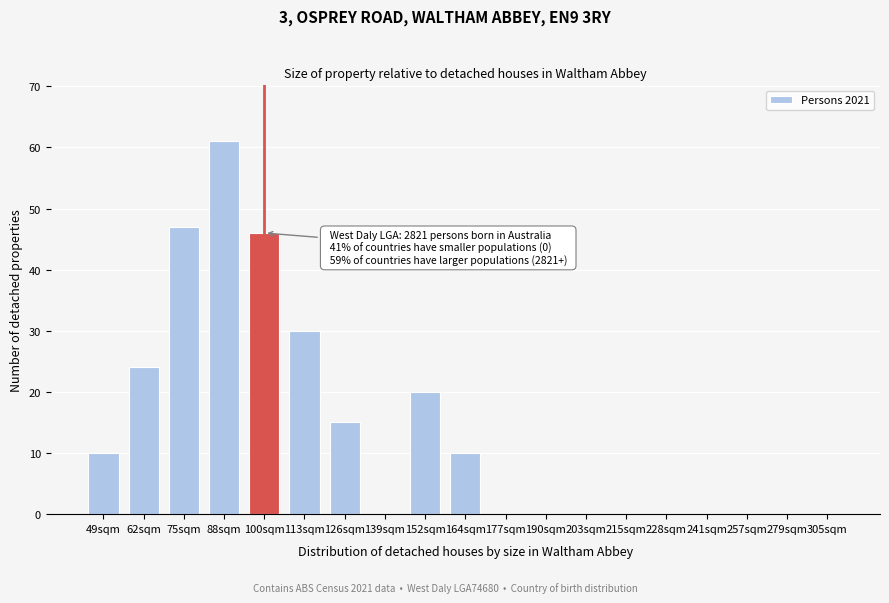

Reading left to right, what are all the values shown in this chart?

49sqm=10	62sqm=24	75sqm=47	88sqm=61	100sqm=46	113sqm=30	126sqm=15	139sqm=0	152sqm=20	164sqm=10	177sqm=0	190sqm=0	203sqm=0	215sqm=0	228sqm=0	241sqm=0	257sqm=0	279sqm=0	305sqm=0